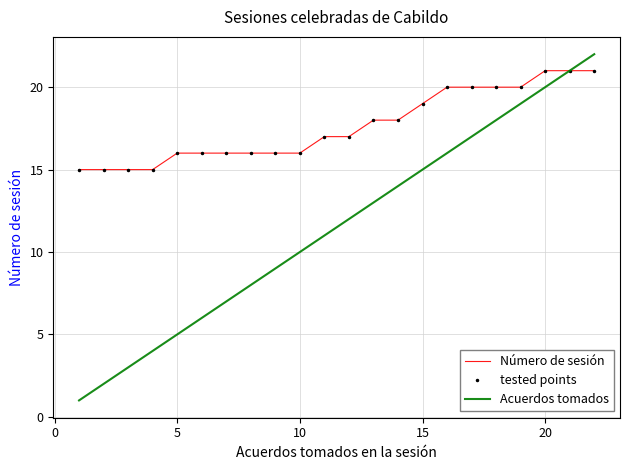

What is the average value of the tested points series?

18